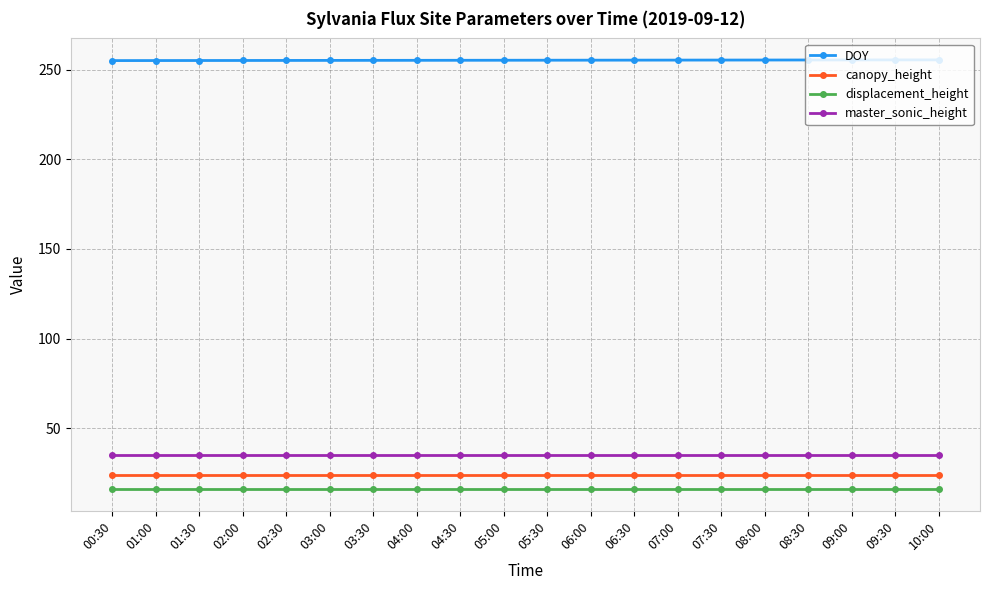

What is the average value of the canopy_height series?

24.0